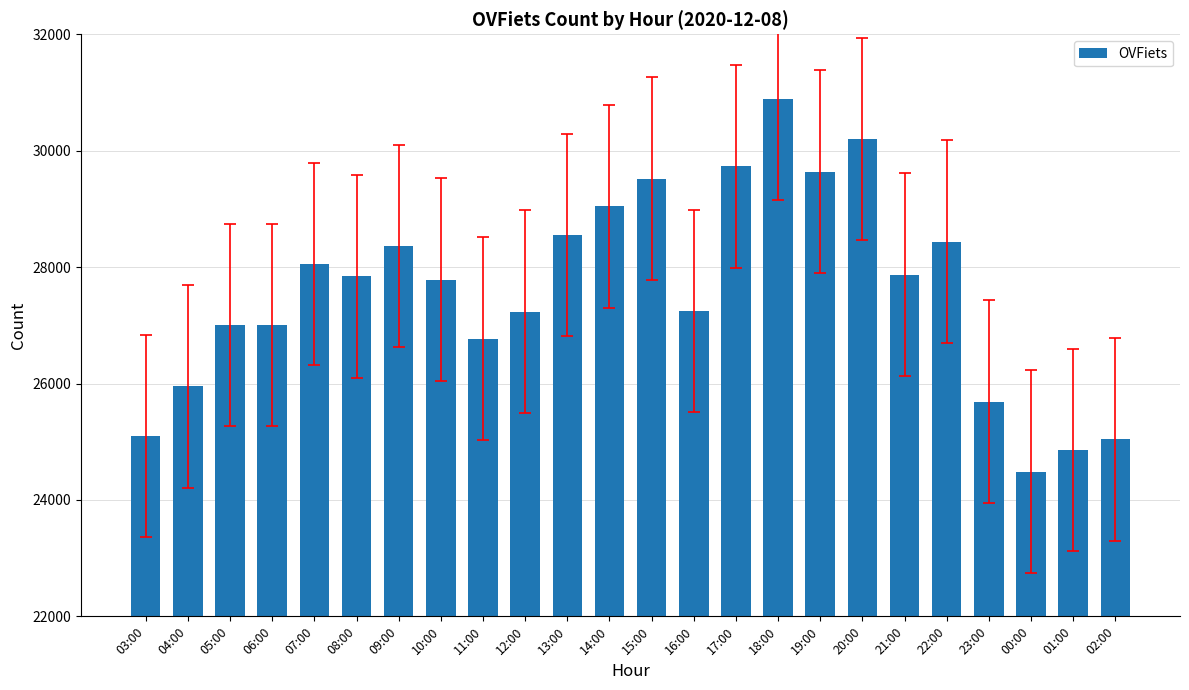

Is it true that the value at 10:00 is 41597?

False